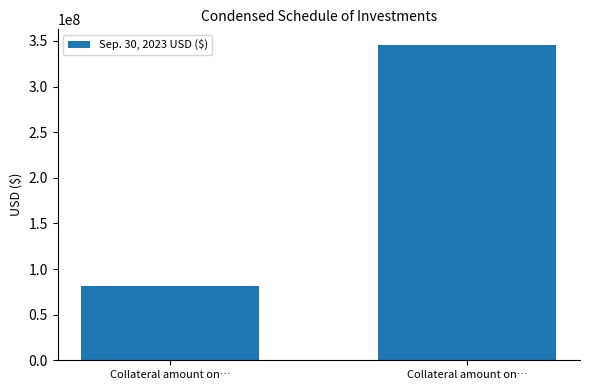

Is it true that the value at Collateral amount on… is 23077735?

False